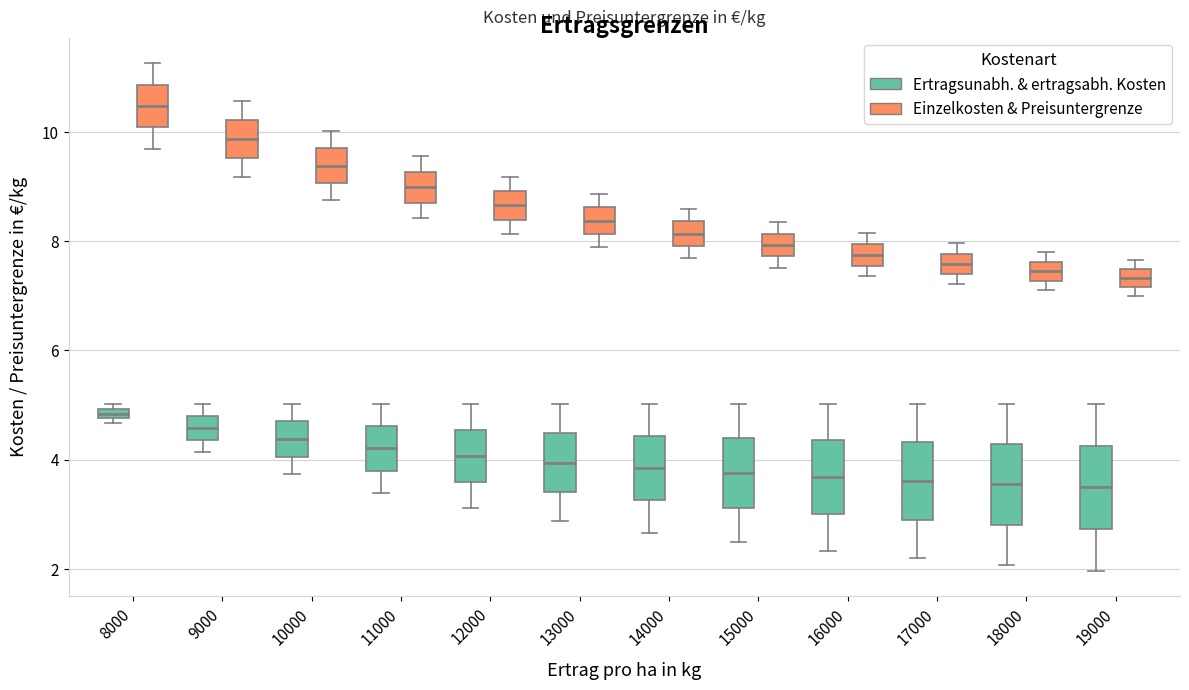

Which box's median line is the highest?

8000 (Einzelkosten & Preisuntergrenze)